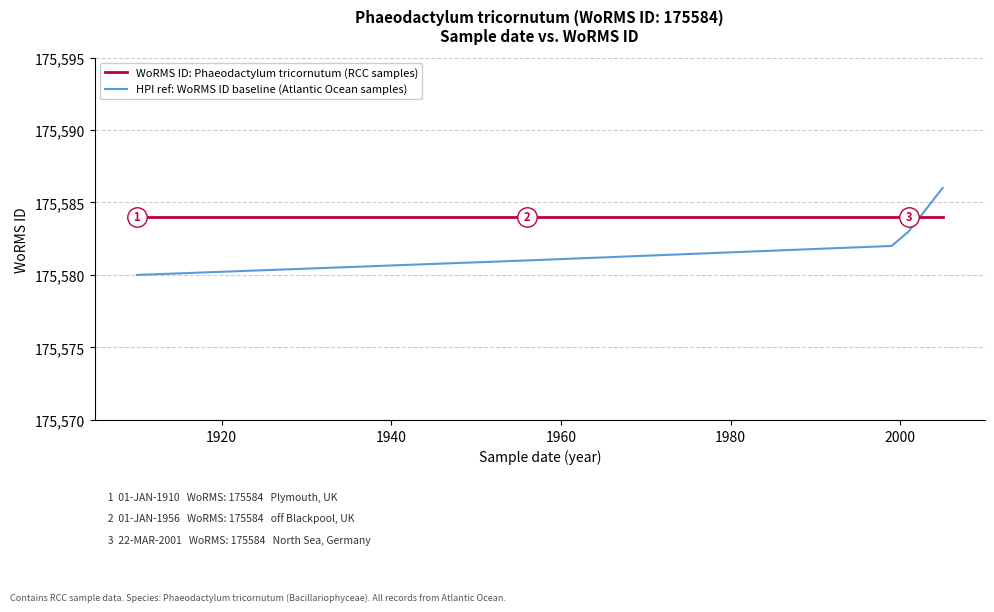

Which series has the widest spread of values?

HPI ref: WoRMS ID baseline (Atlantic Ocean samples)